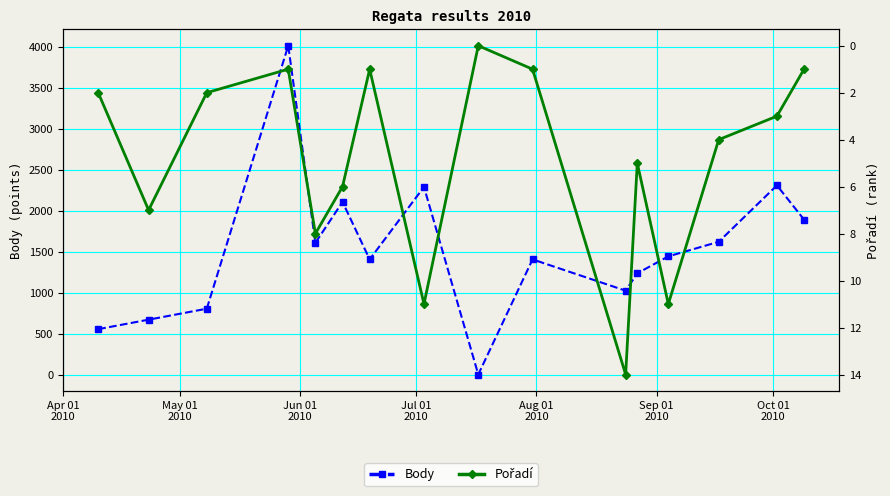

In Body, how many points are lower than both neighbors (excluding endpoints)?

4